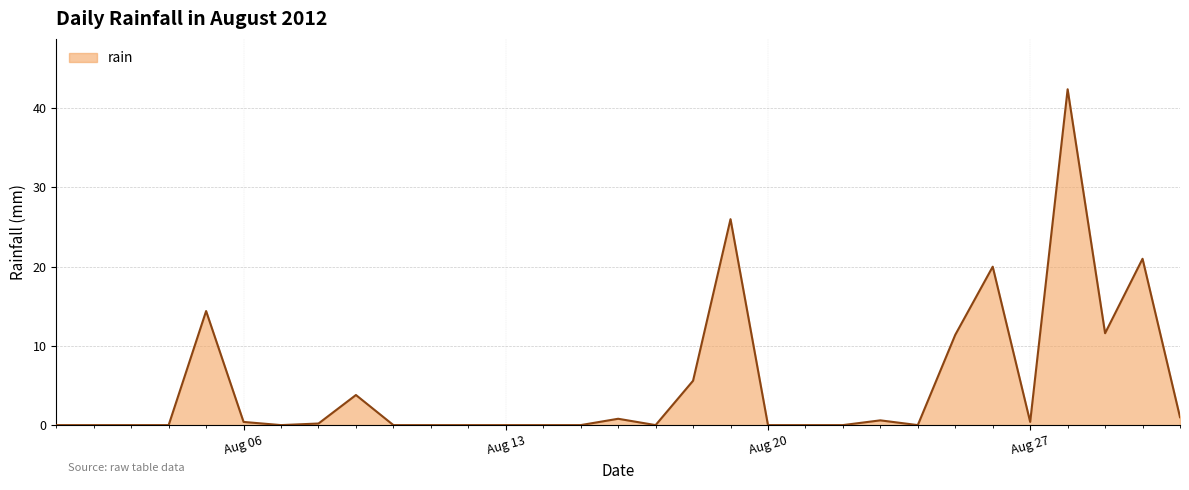

Does the chart display data point markers on the line(s)?

No